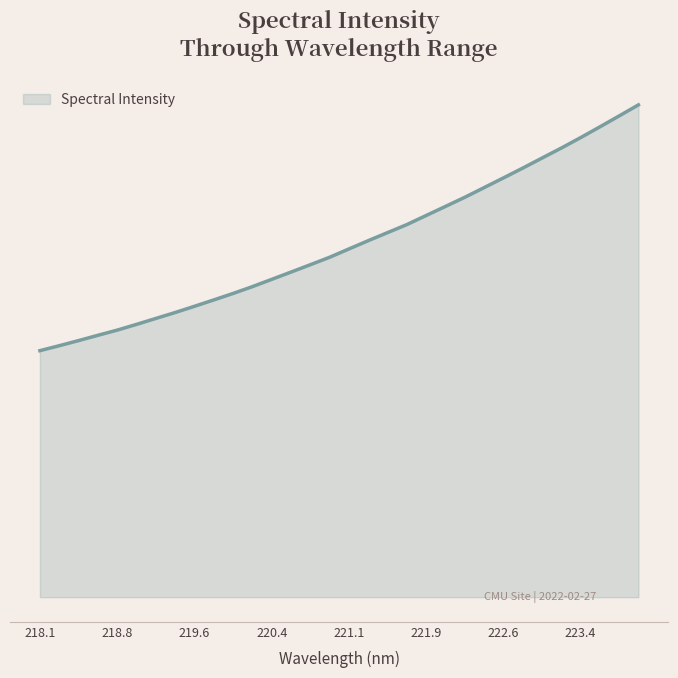

Does the chart display data point markers on the line(s)?

No